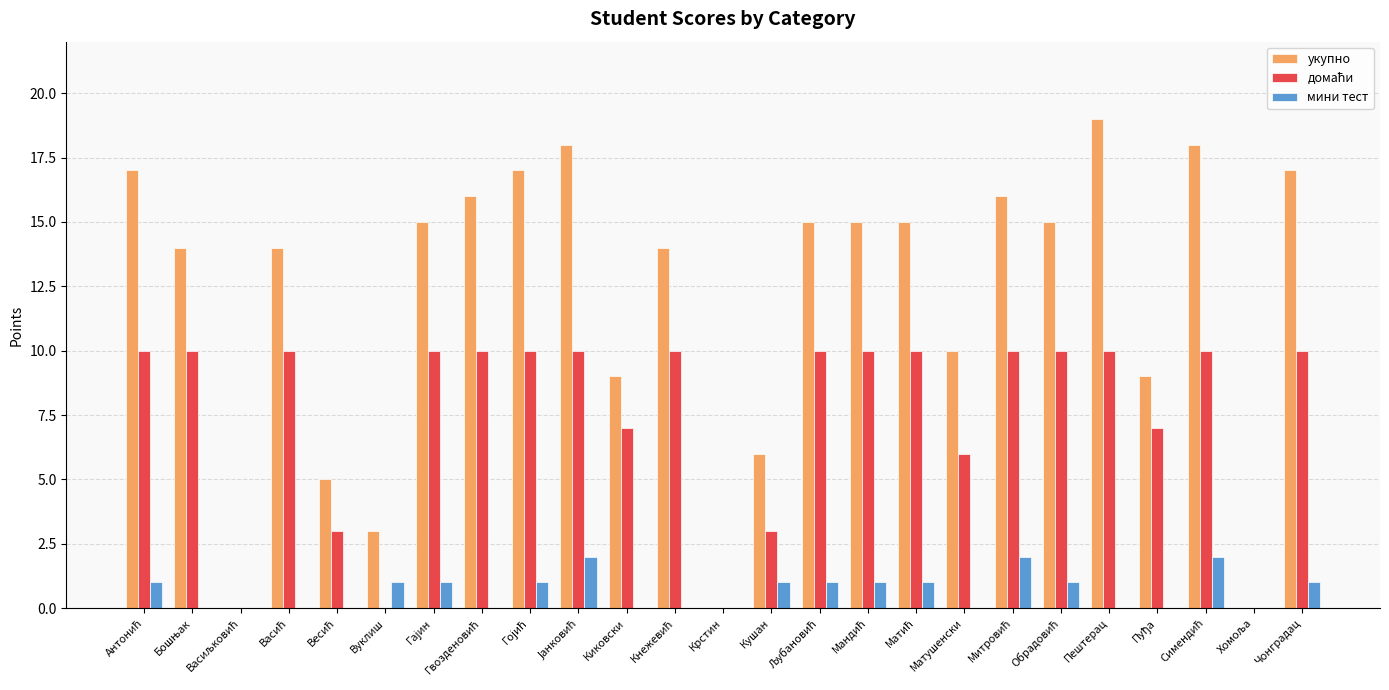

What is the sum of all мини тест values?

16